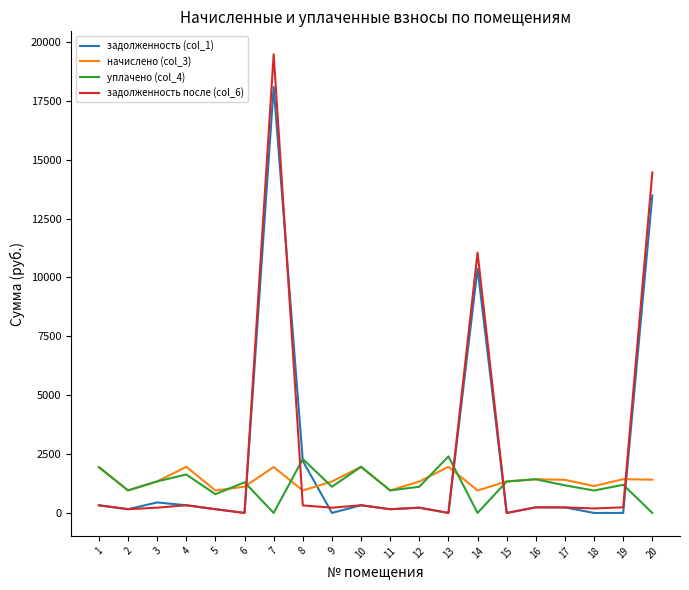

Read the задолженность после (col_6) value at 3.

223.1